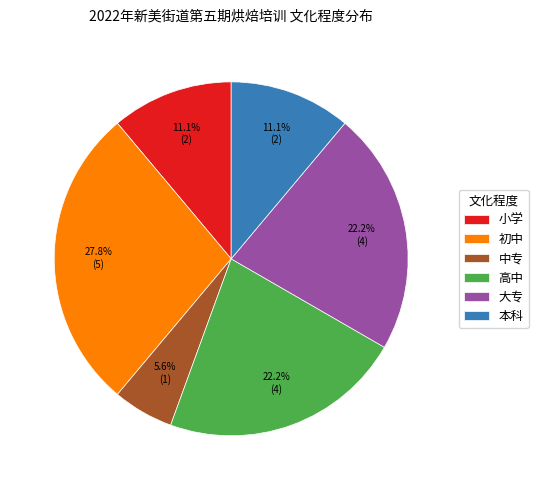

Count the number of slices in the pie.

6